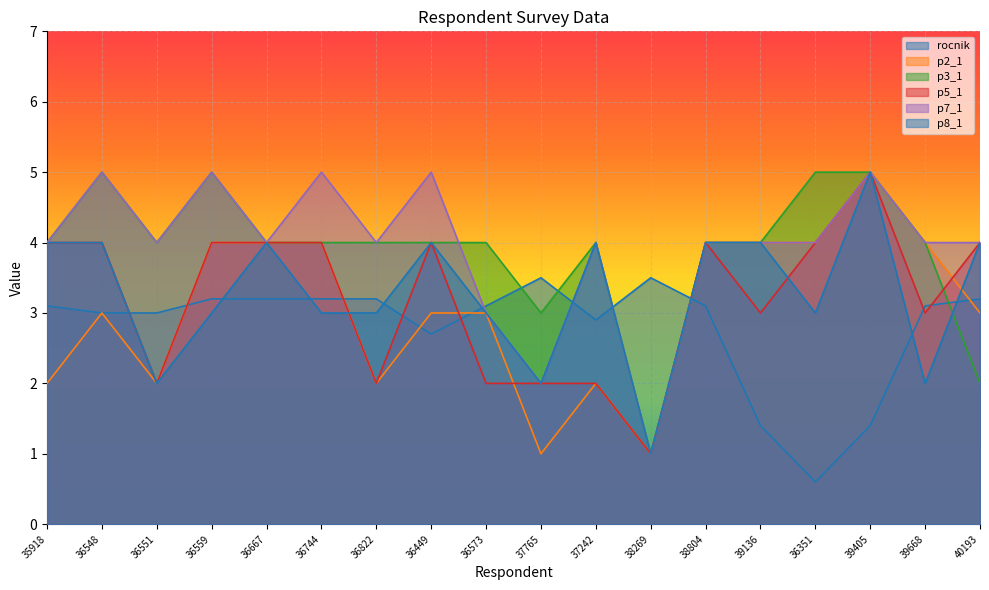

The value of p7_1 at 38804 is 4.0. True or false?

True